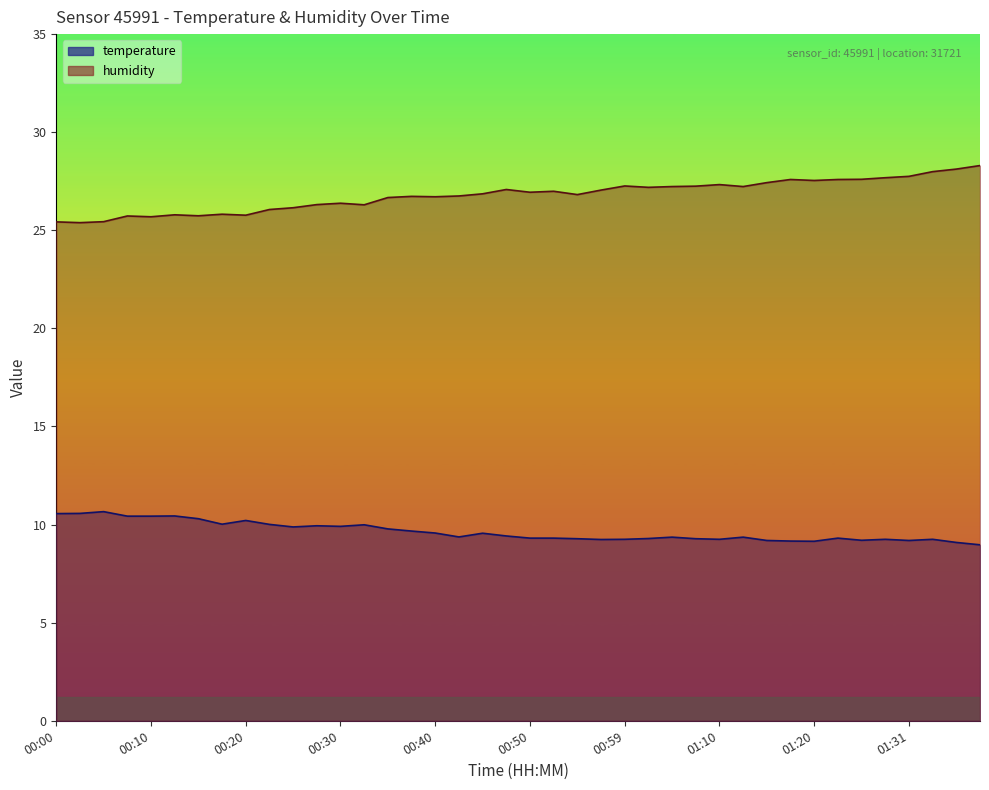

Which series changed the most between 00:03 and 01:31?

humidity